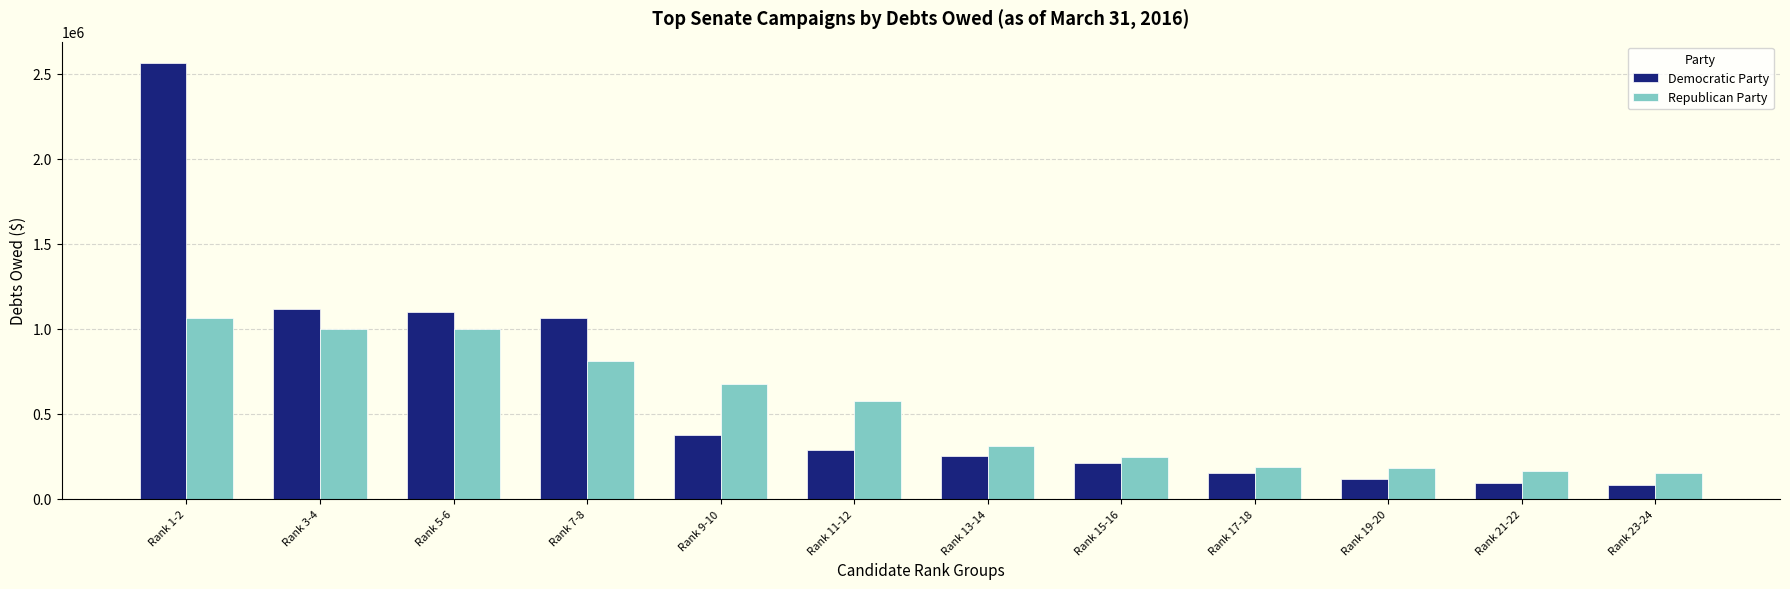

Which series has the widest spread of values?

Democratic Party